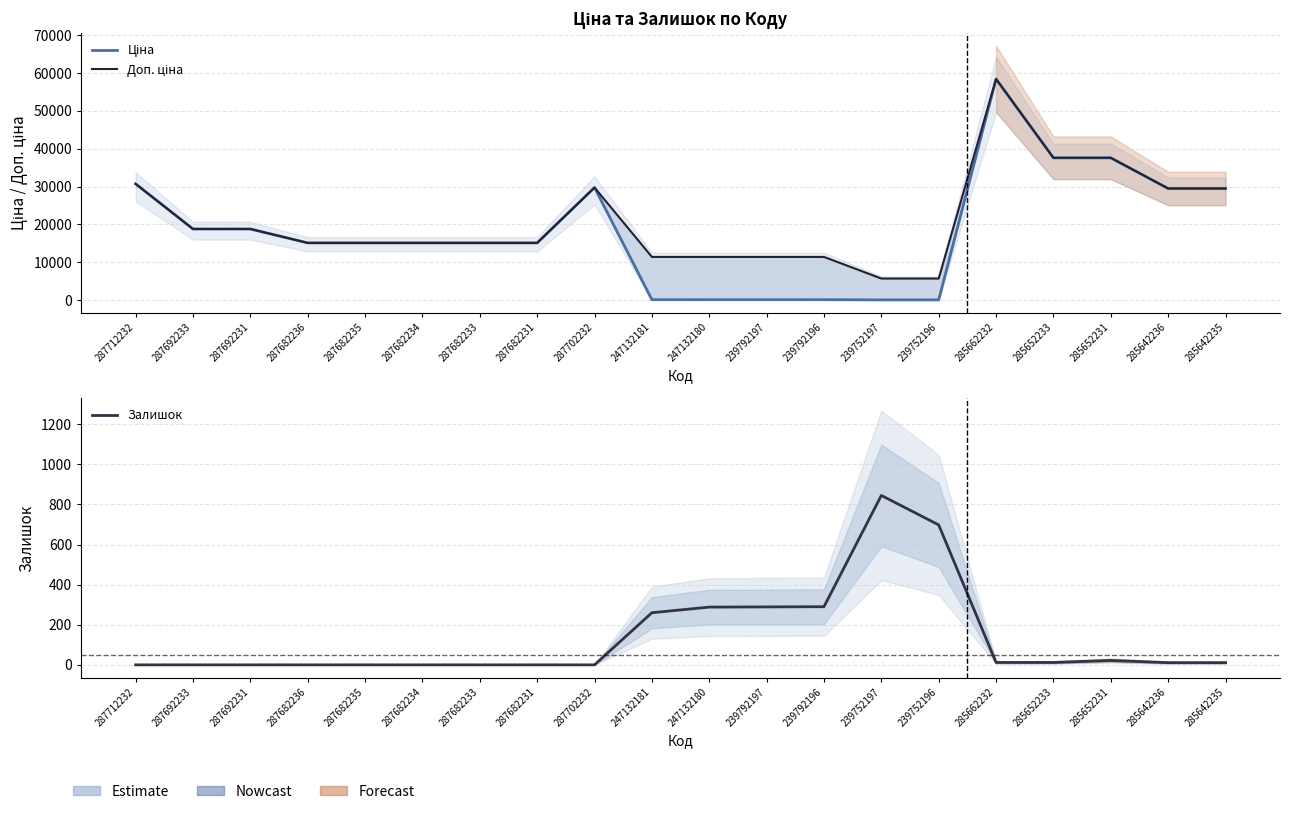

List the series in order of their peak value, lowest first.

Залишок, Ціна, Доп. ціна